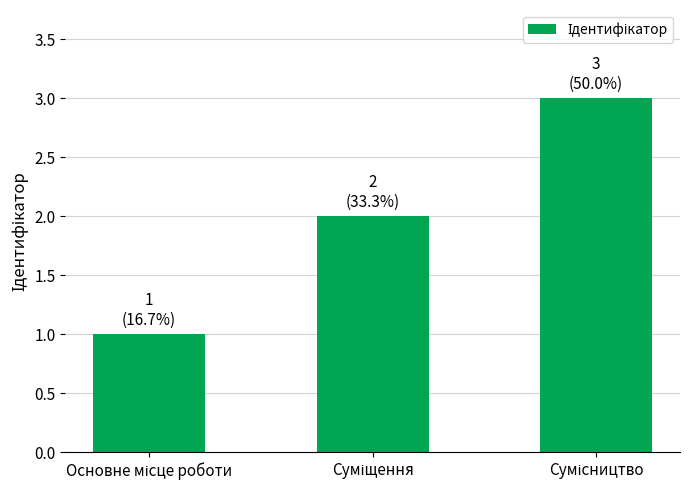

Reading left to right, transcribe all the data shown in this chart.

1	2	3